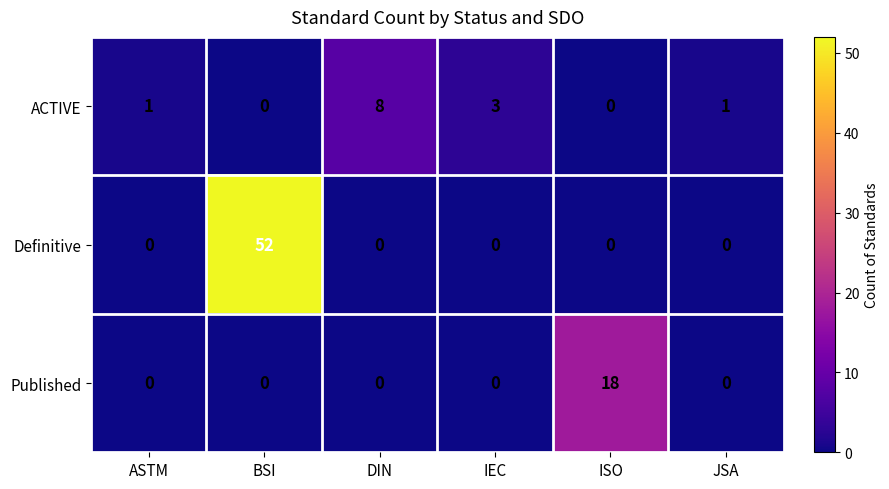

What is the sum of all Published values?

18